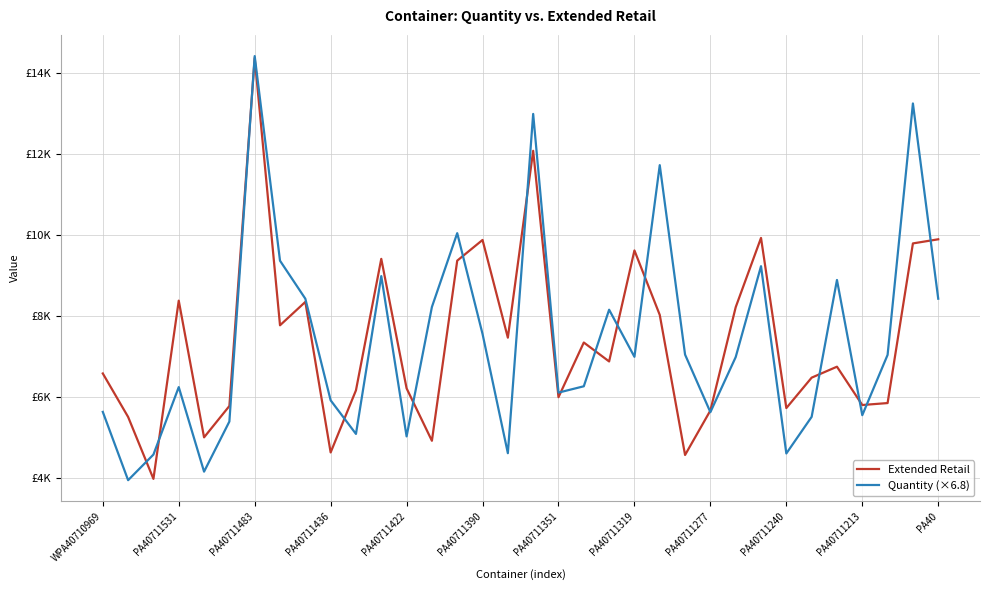

What are all the series names shown in the legend?

Extended Retail, Quantity (×6.8)